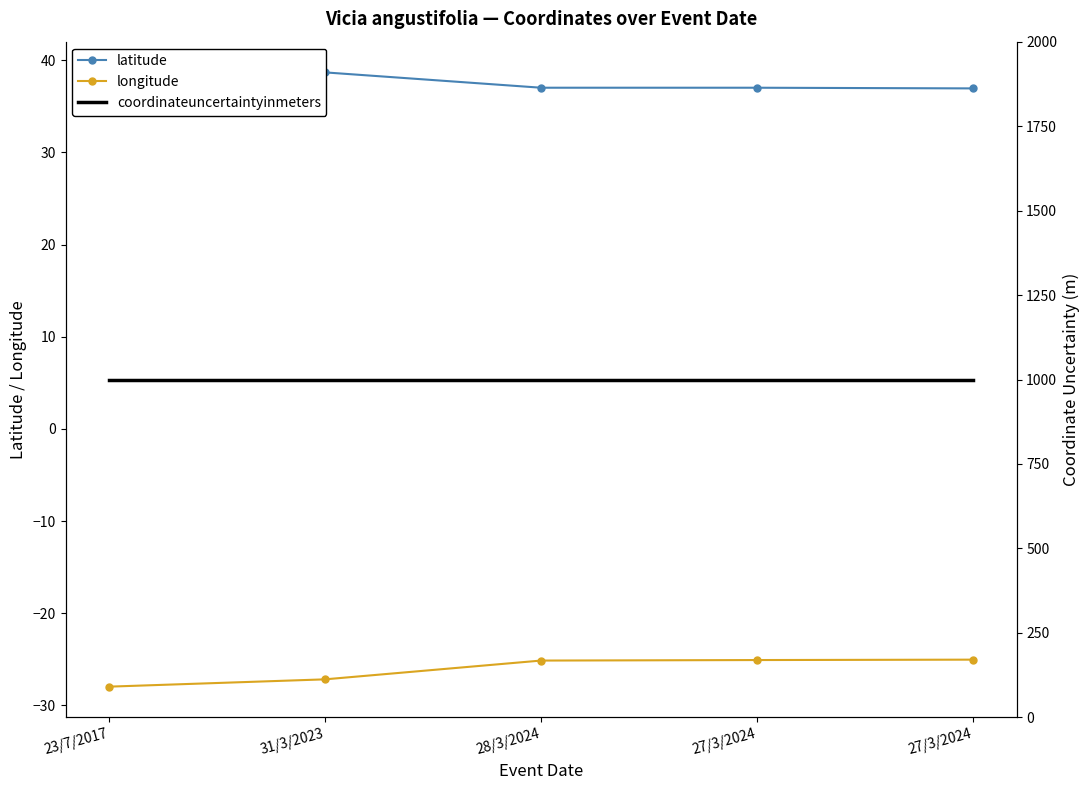

Which category has the highest value in the latitude series?

31/3/2023